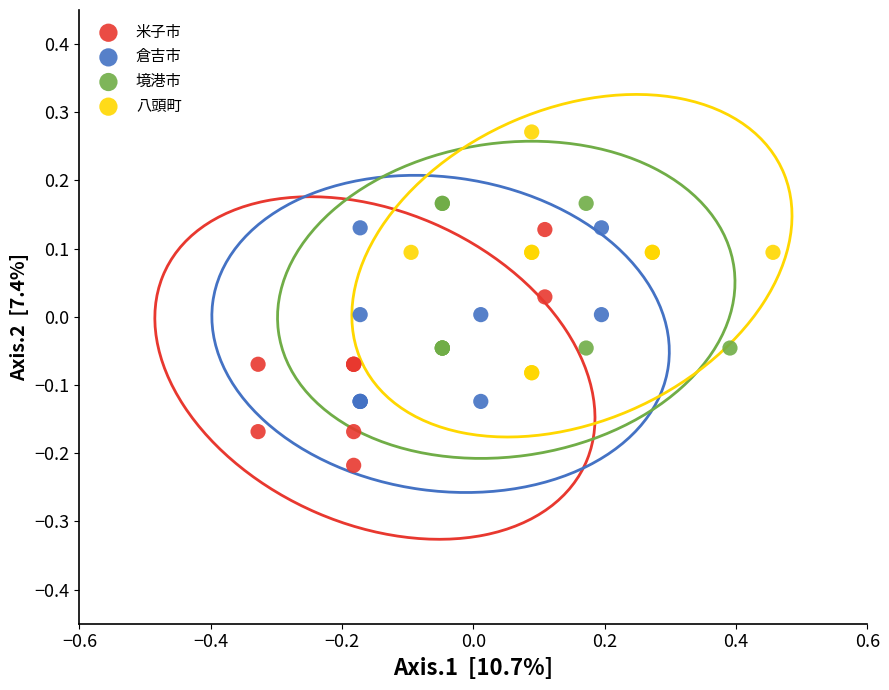

Which series has the widest spread of Y values?

八頭町